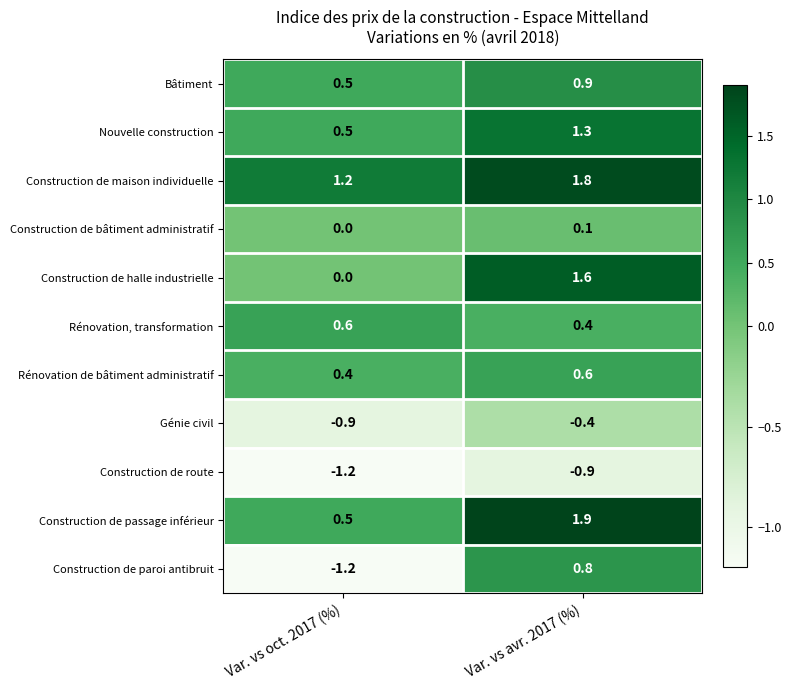

Is it true that Construction de maison individuelle equals 1.8 at Var. vs avr. 2017 (%)?

True